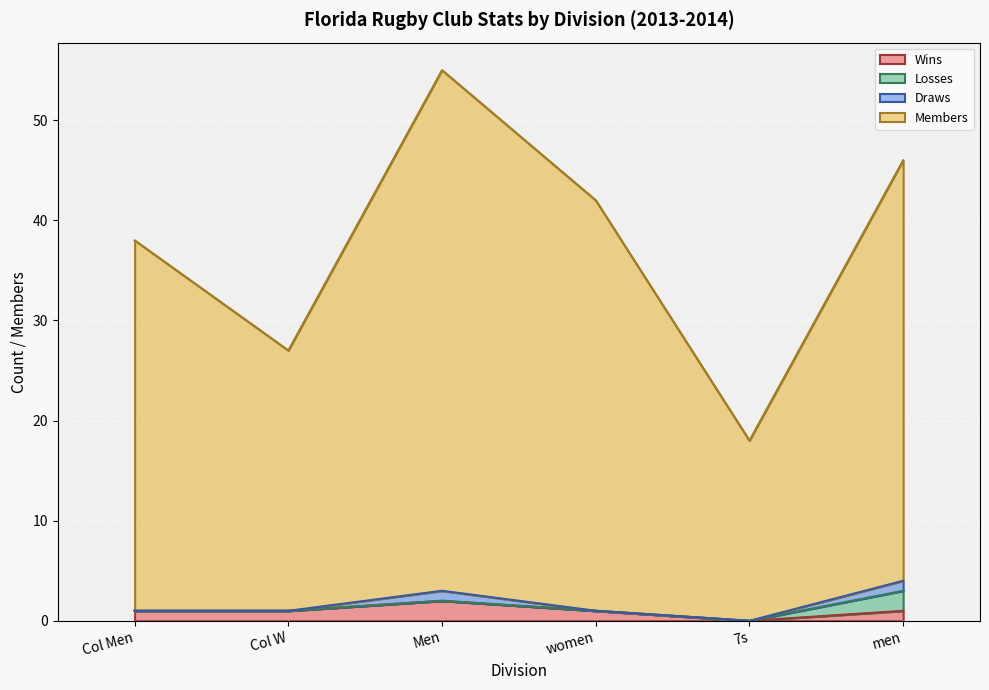

How many interior local peaks does the Wins series have?

1